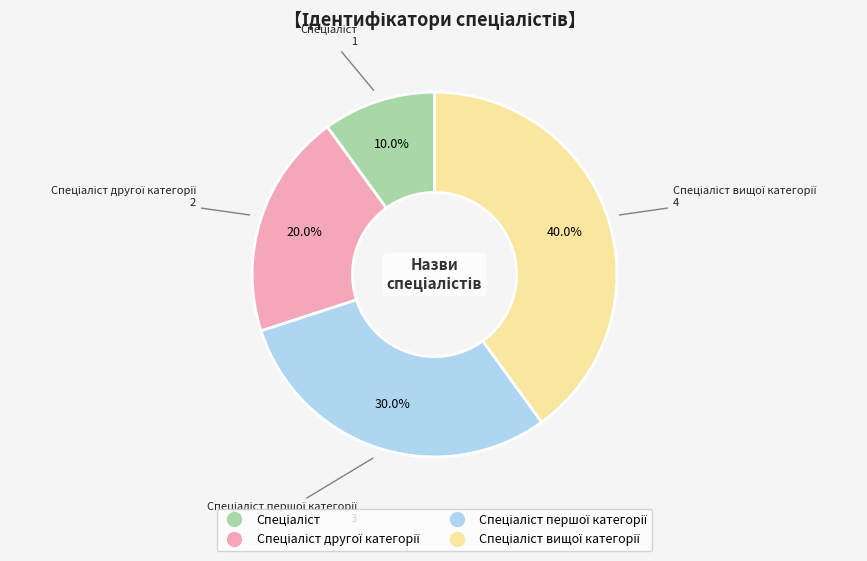

Is there a majority slice in this chart?

No